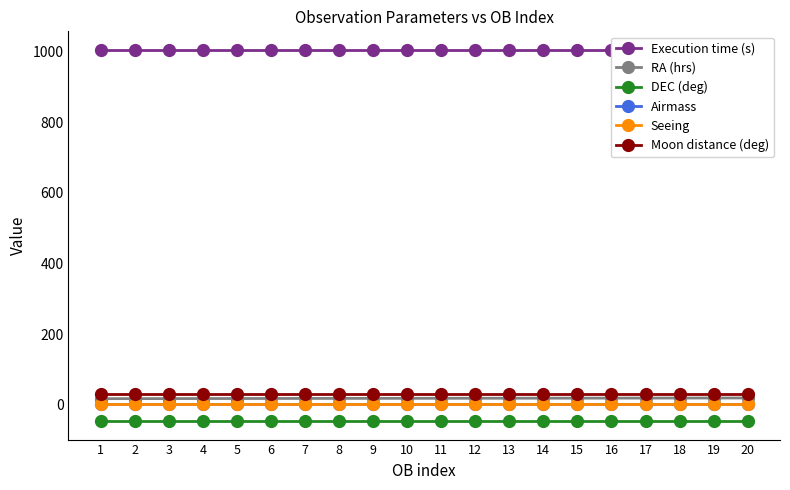

True or false: Execution time (s) has a value of 1545.4 at 6.

False